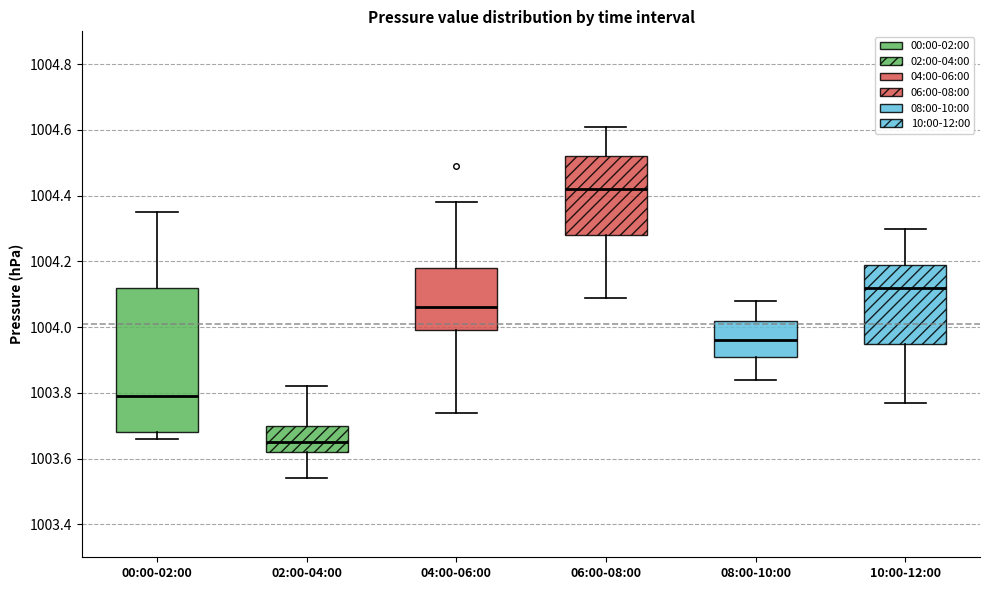

Reading left to right, transcribe this box plot: for each box, give where its median line is, the range the box spans, and where its two whiskers end, as read against the y-axis. The values are not printed on the chart, so give them approximately, as read against the axis.

00:00-02:00: median 1003.80, box 1003.68 to 1004.12, whiskers 1003.66 to 1004.36
02:00-04:00: median 1003.66, box 1003.62 to 1003.70, whiskers 1003.54 to 1003.82
04:00-06:00: median 1004.06, box 1004.00 to 1004.18, whiskers 1003.74 to 1004.38
06:00-08:00: median 1004.42, box 1004.28 to 1004.52, whiskers 1004.10 to 1004.62
08:00-10:00: median 1003.96, box 1003.92 to 1004.02, whiskers 1003.84 to 1004.08
10:00-12:00: median 1004.12, box 1003.96 to 1004.20, whiskers 1003.78 to 1004.30